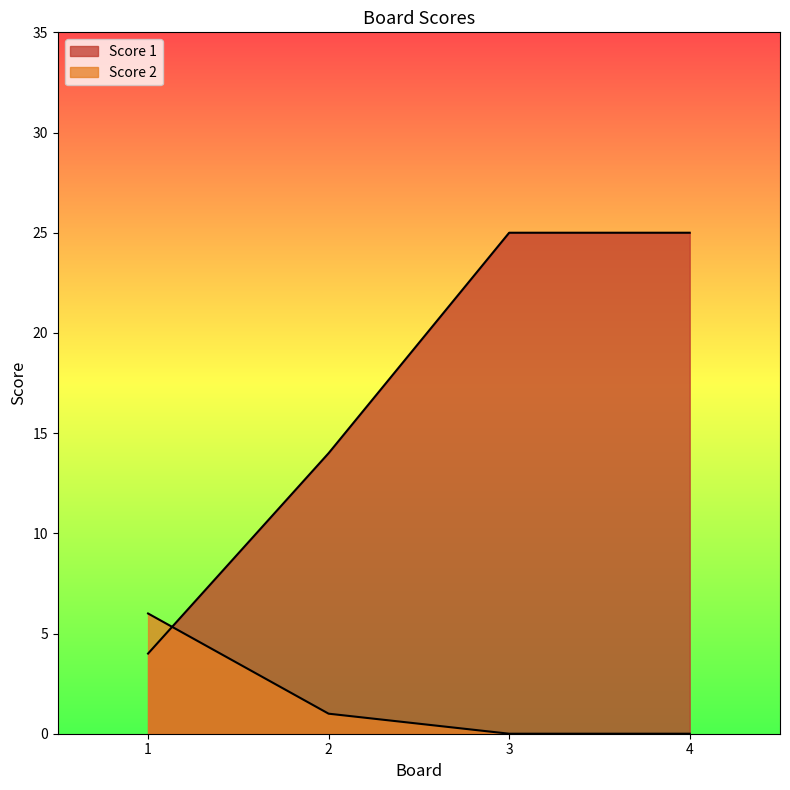

How many data points does each series have?

4